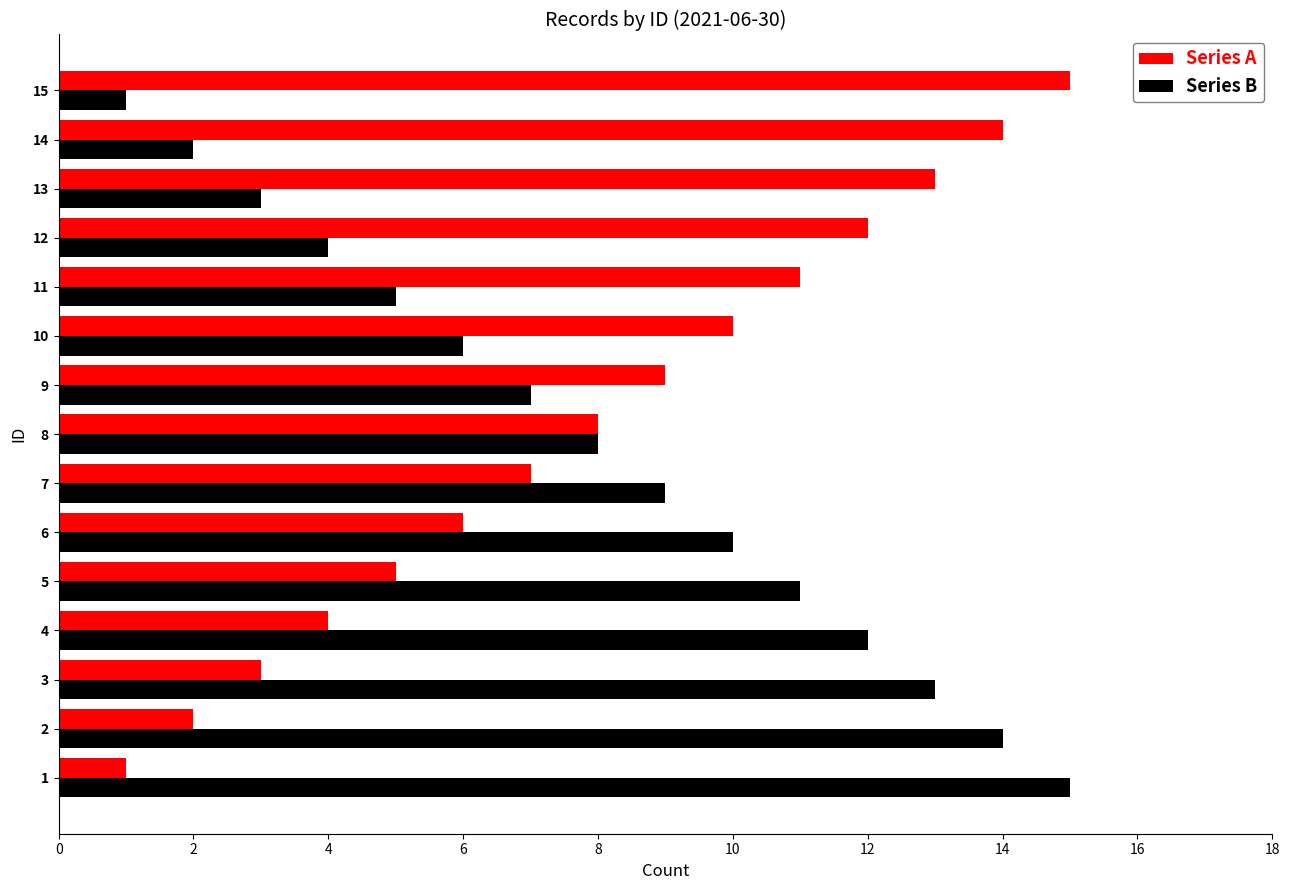

Read the Series B value at 11.

5